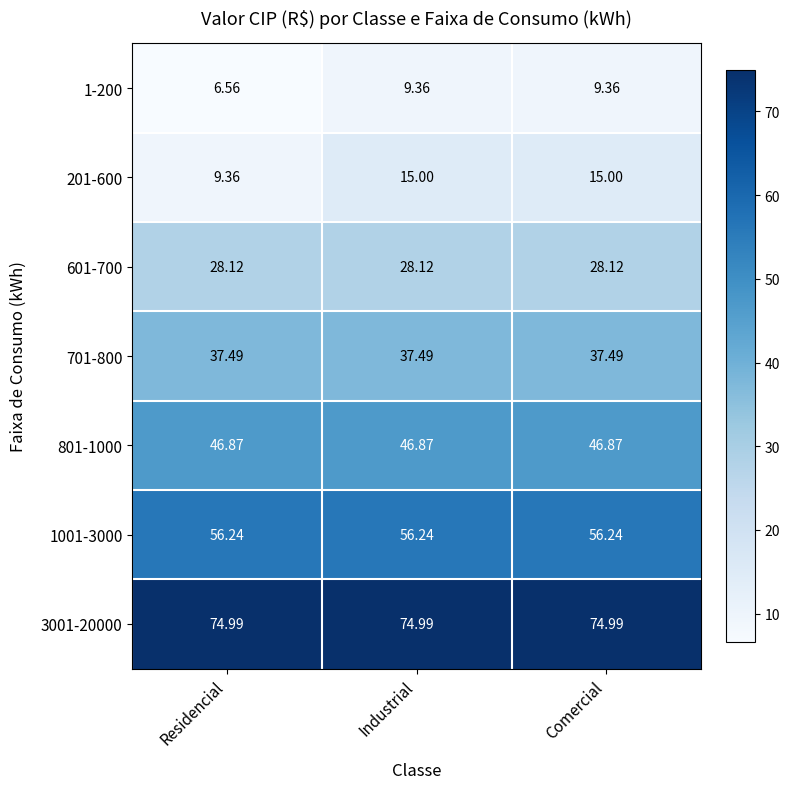

At which label is 1-200 closest to 7?

Residencial